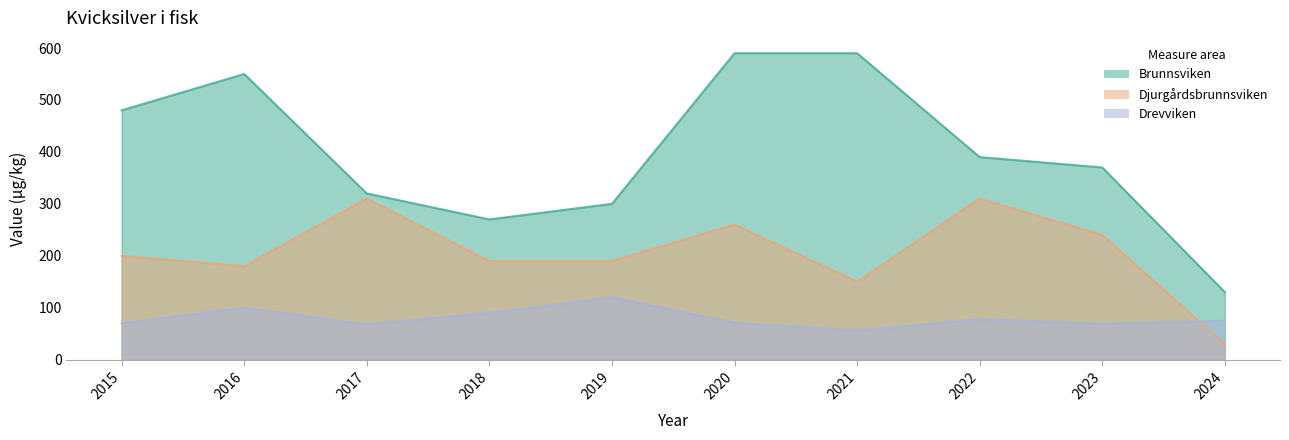

What is the value of the Drevviken point at the 7th from the left?

56